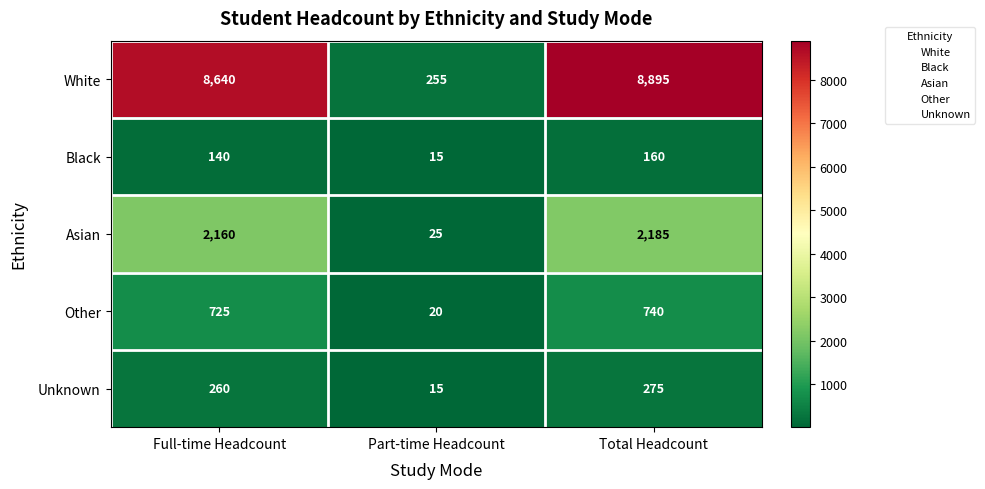

Between Full-time Headcount and Total Headcount, which series saw the biggest shift?

White